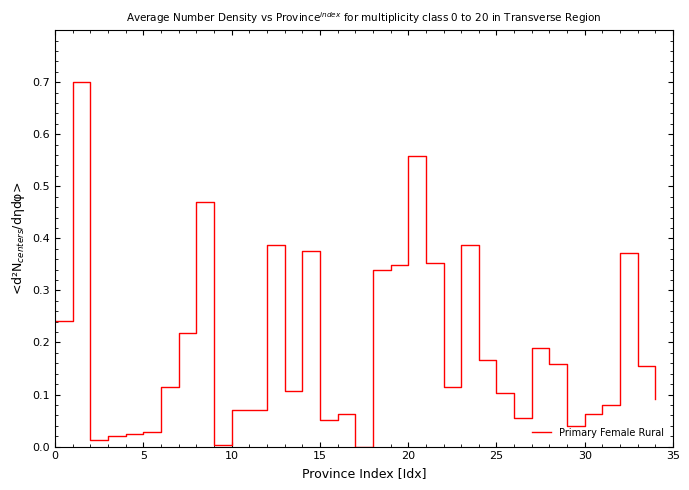

What is the difference between the maximum and minimum values?

0.7